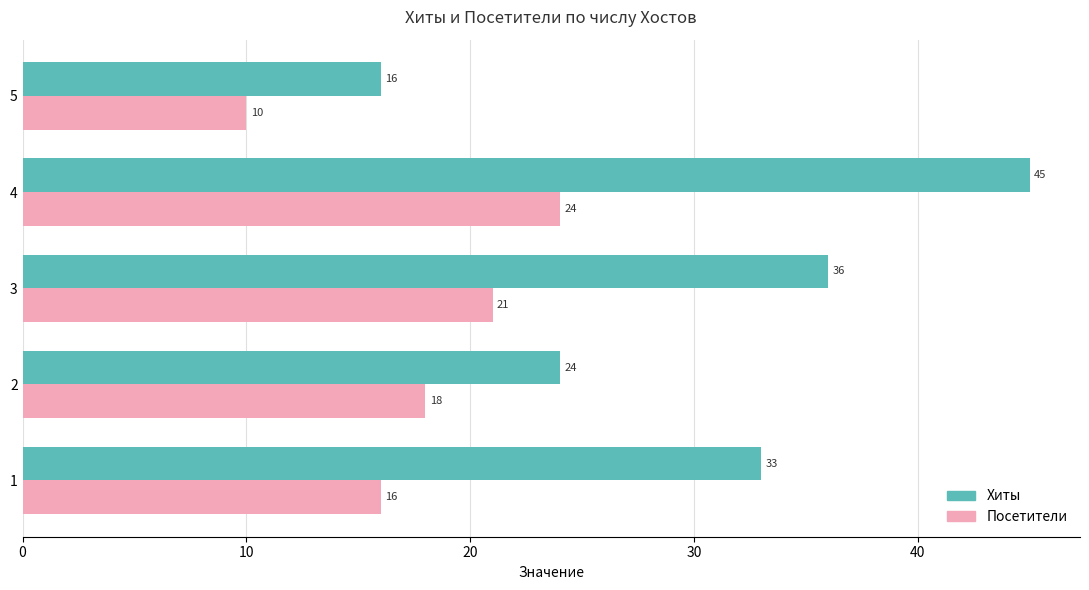

What is the difference between the maximum and minimum values in the Посетители series?

14